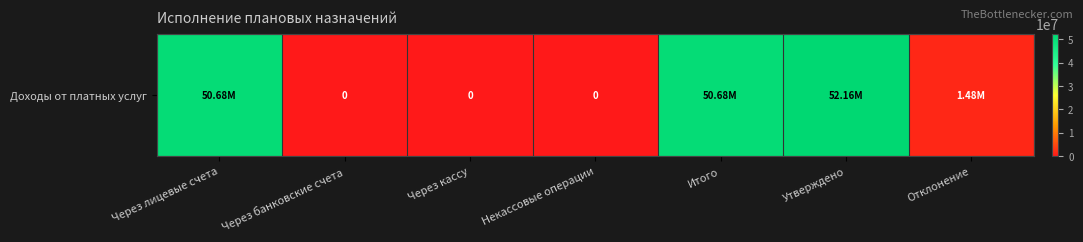

Count the number of data series in this chart.

1